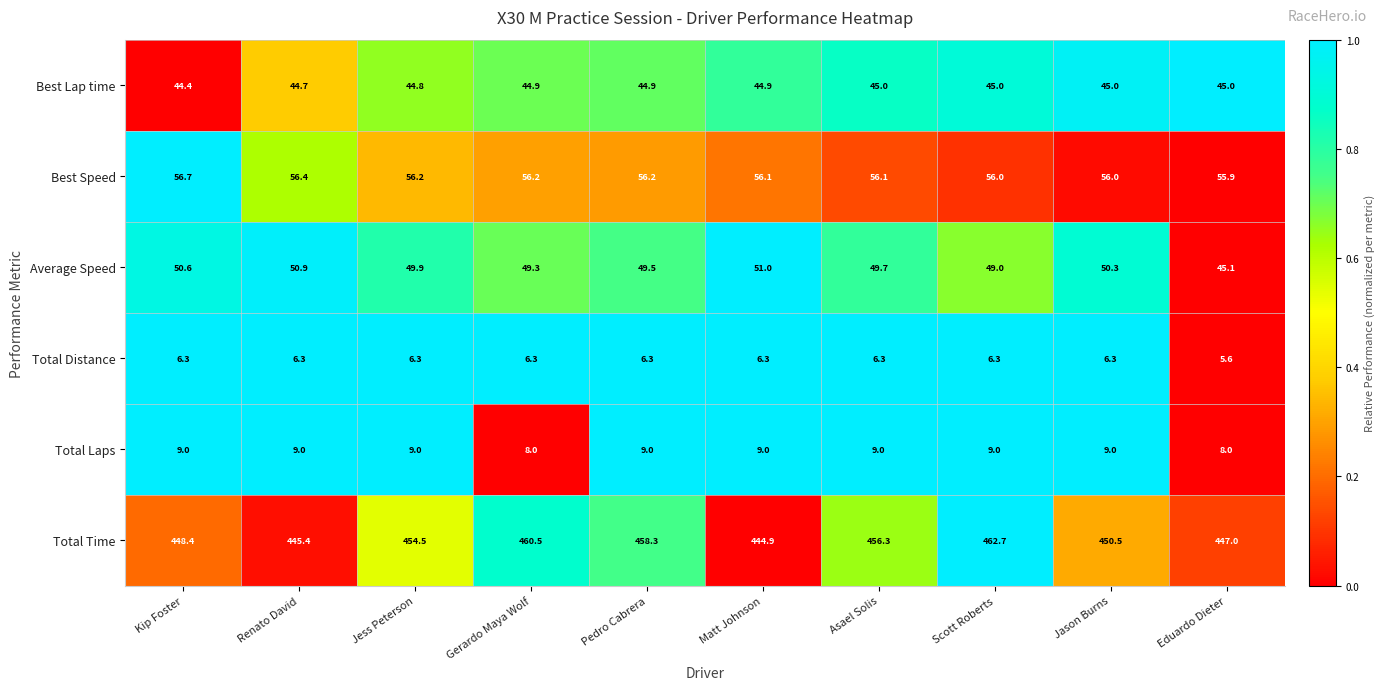

List the series in order of their peak value, lowest first.

Total Distance, Total Laps, Best Lap time, Average Speed, Best Speed, Total Time